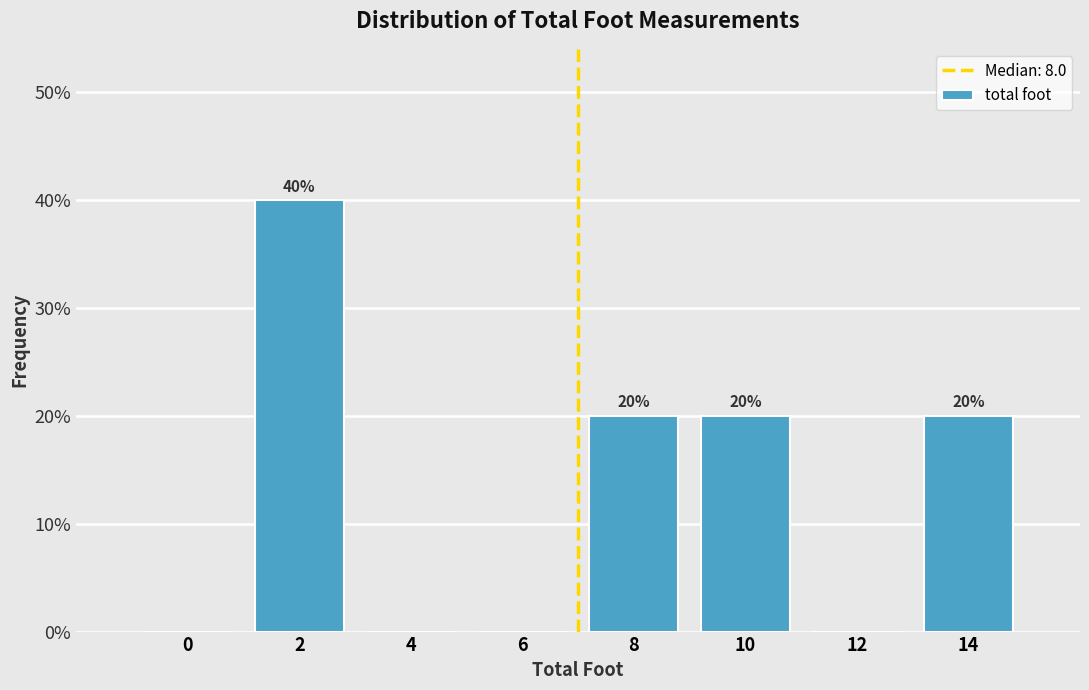

Reading left to right, transcribe all the data shown in this chart.

0=0	2=40	4=0	6=0	8=20	10=20	12=0	14=20